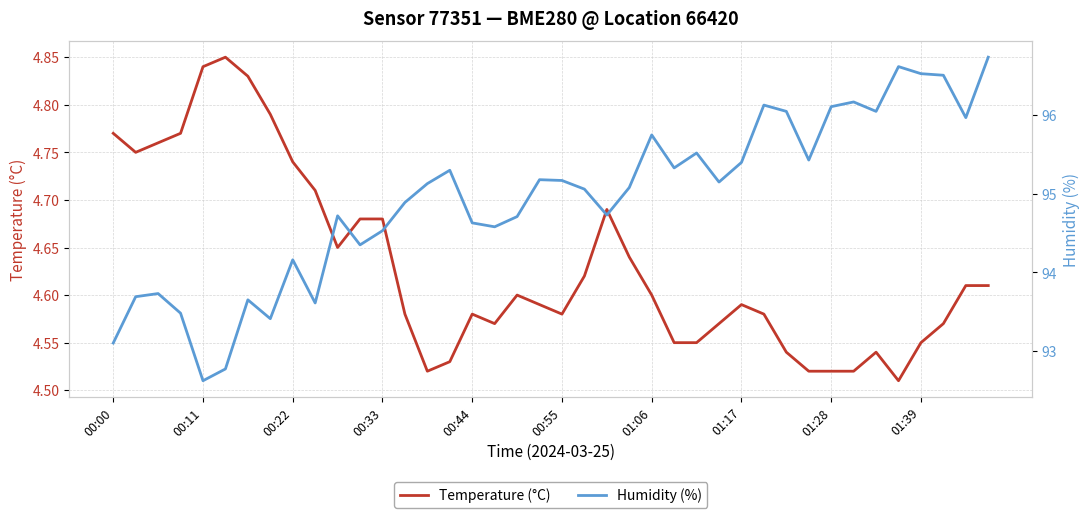

Which series changed the most between 30 and 39?

Humidity (%)